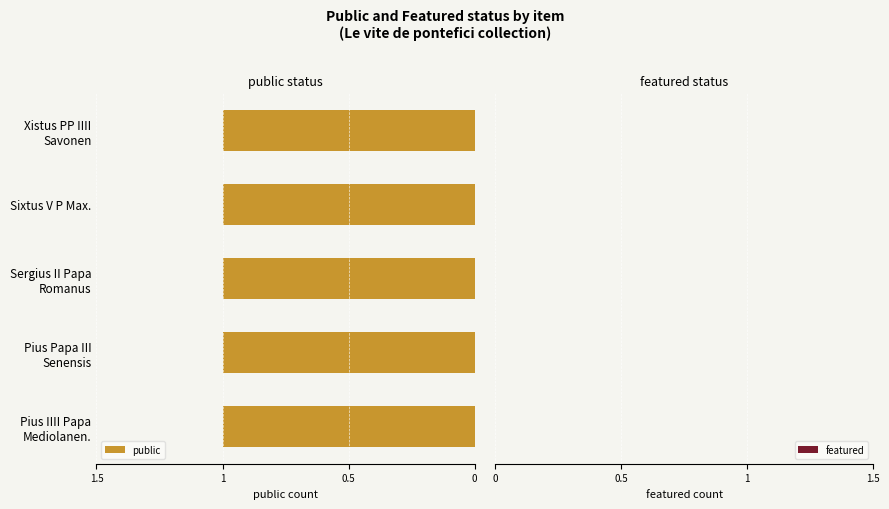

Rank the categories by public value from lowest to highest.

Pius IIII Papa
Mediolanen., Pius Papa III
Senensis, Sergius II Papa
Romanus, Sixtus V P Max., Xistus PP IIII
Savonen